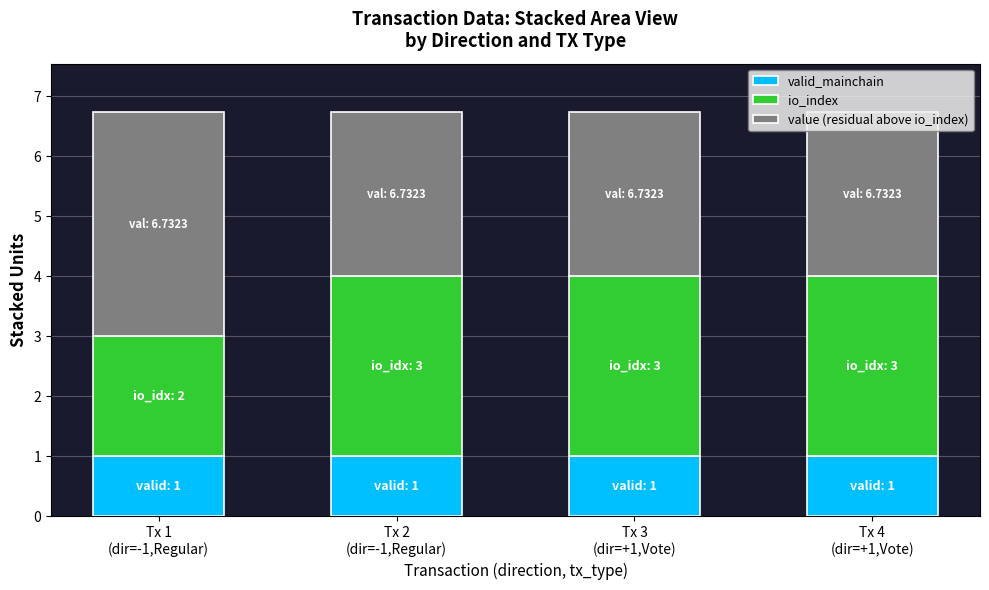

What is the sum of all valid_mainchain values?

4.0